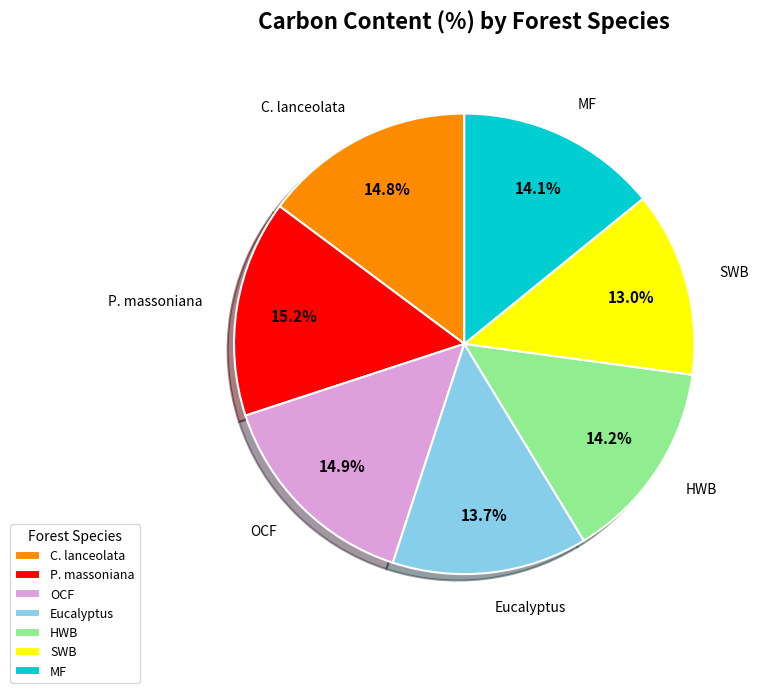

To the nearest percent, what percentage of the pie is Eucalyptus?

14%